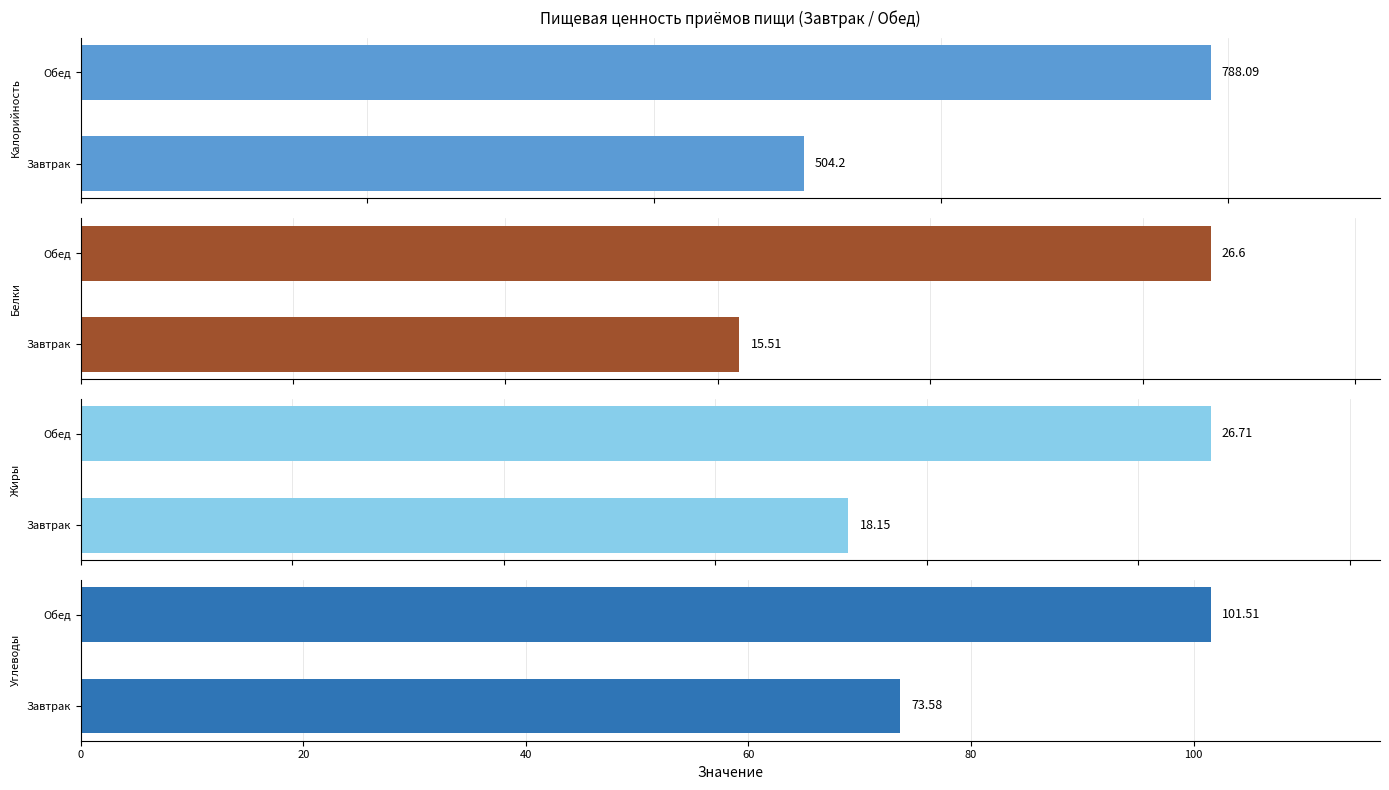

What is the difference between the highest and lowest values at Обед?

761.5